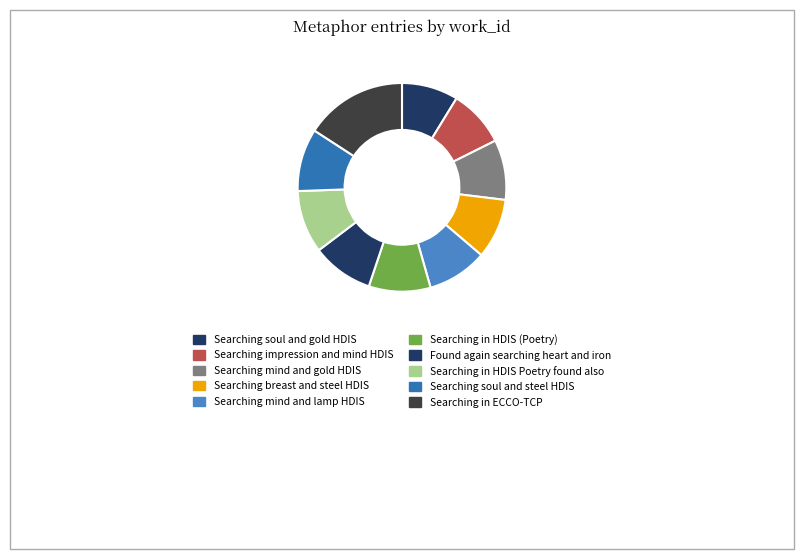

Is there any slice that represents more than half of the pie?

No